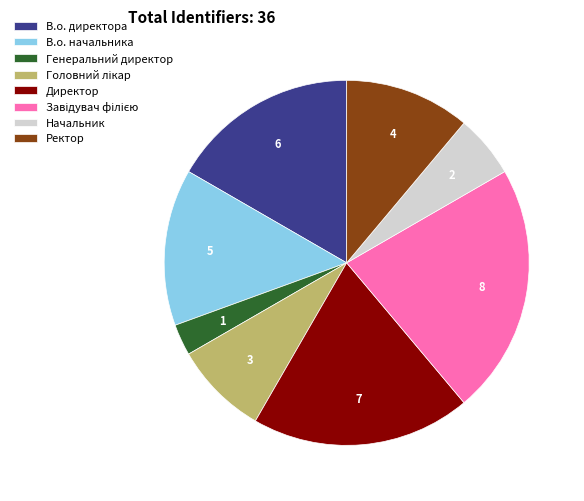

Do Генеральний директор and В.о. начальника together represent more than half of the pie?

No